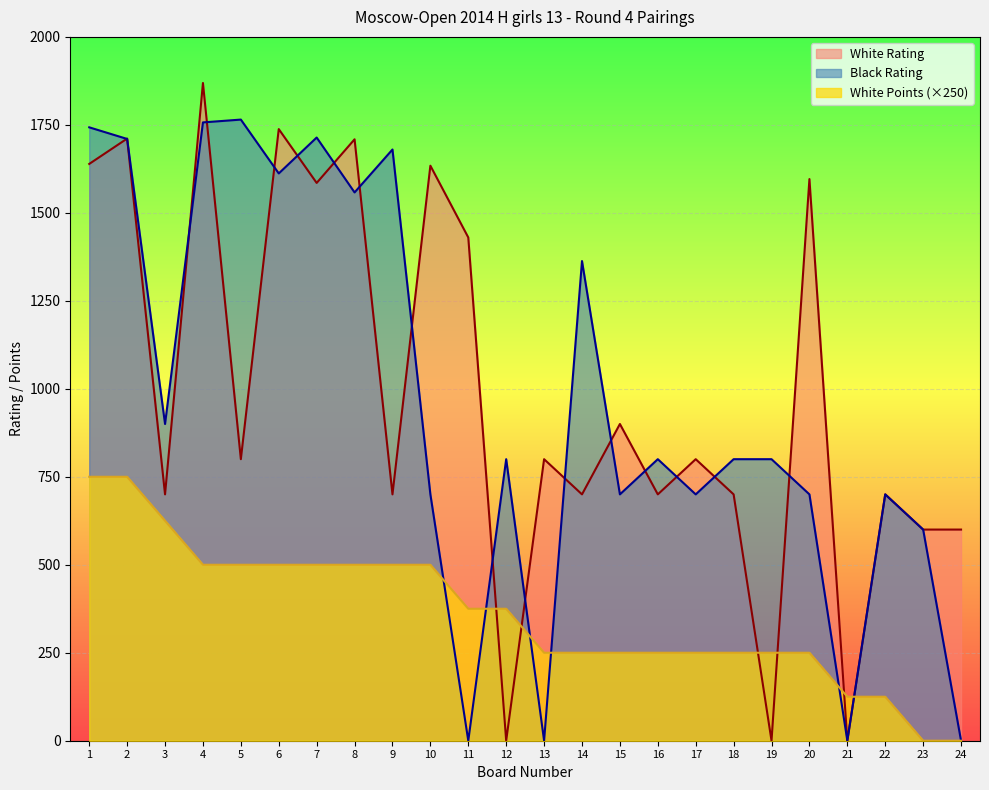

What are all the series names shown in the legend?

White Rating, Black Rating, White Points (×250)